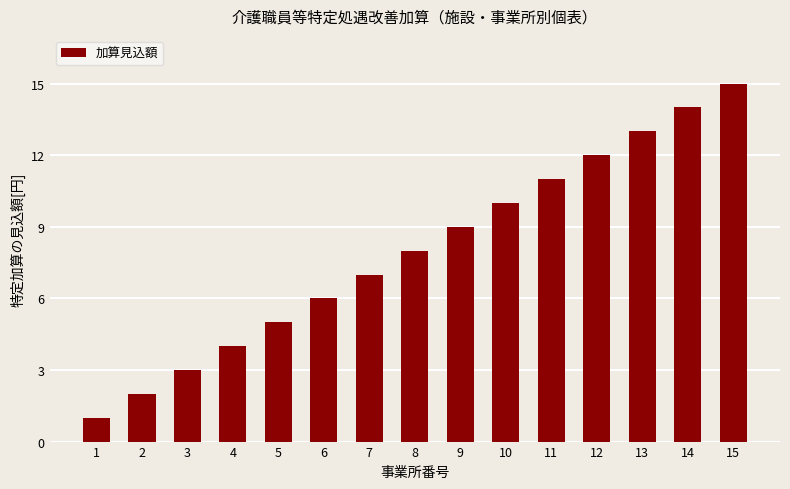

Count the number of data series in this chart.

1